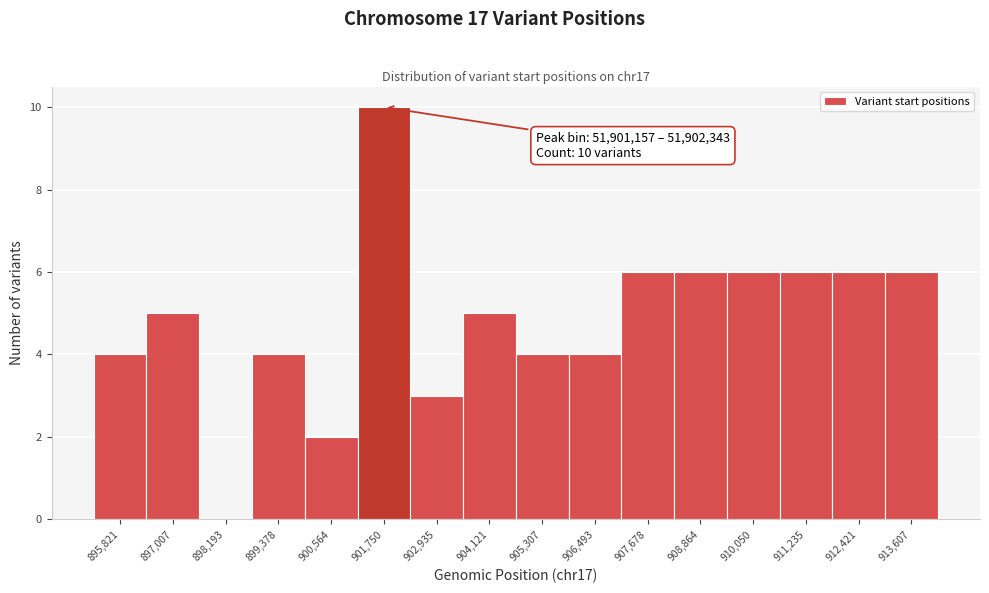

Reading left to right, transcribe all the data shown in this chart.

895,821=4	897,007=5	898,193=0	899,378=4	900,564=2	901,750=10	902,935=3	904,121=5	905,307=4	906,493=4	907,678=6	908,864=6	910,050=6	911,235=6	912,421=6	913,607=6